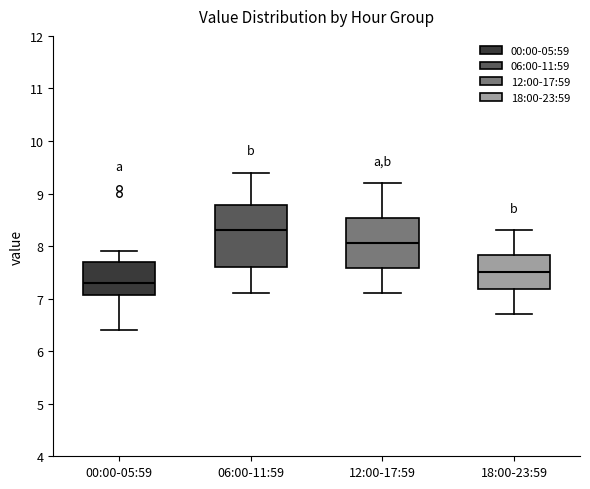

Which box has the highest median line?

06:00-11:59